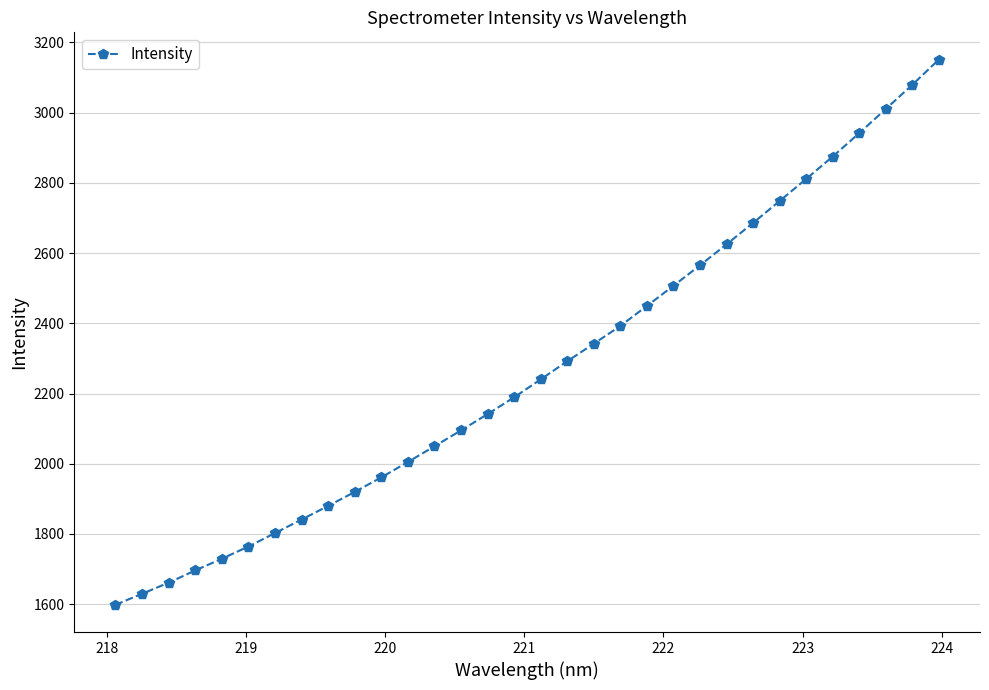

What is the smallest value displayed?

1598.2